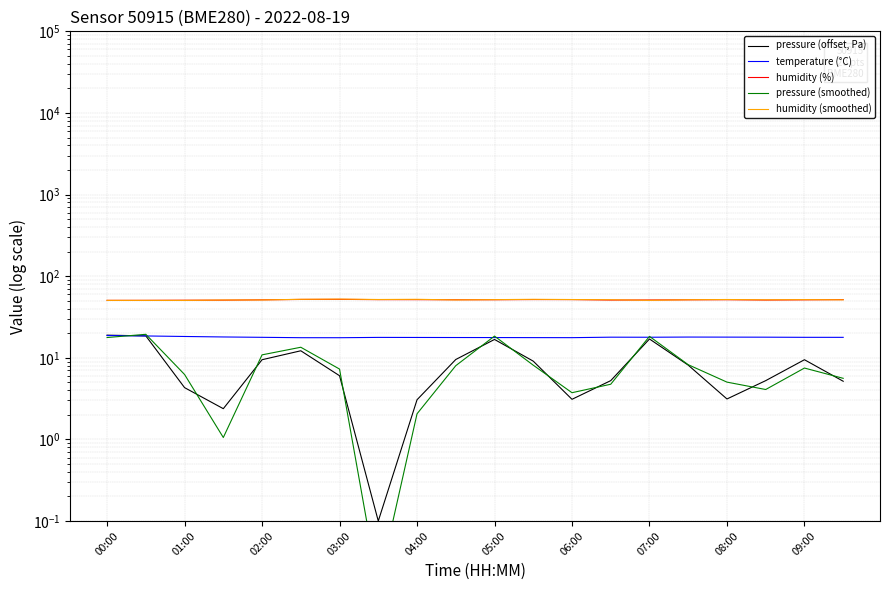

Which series has the largest total across all categories?

humidity (smoothed)